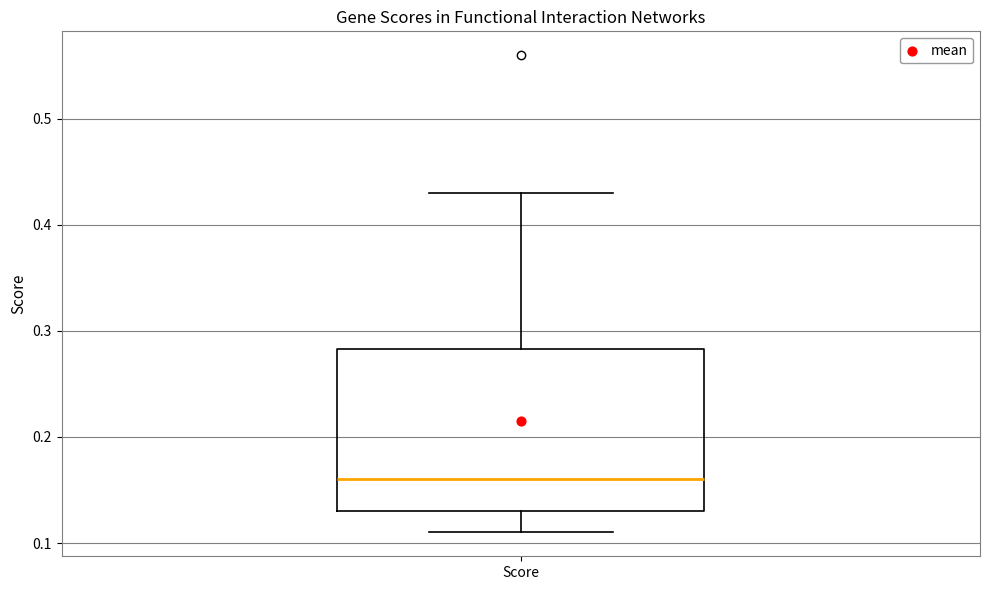

Where does the median line of the box for Score sit on the y-axis? The values are not printed on the chart, so give them approximately, as read against the axis.

0.16